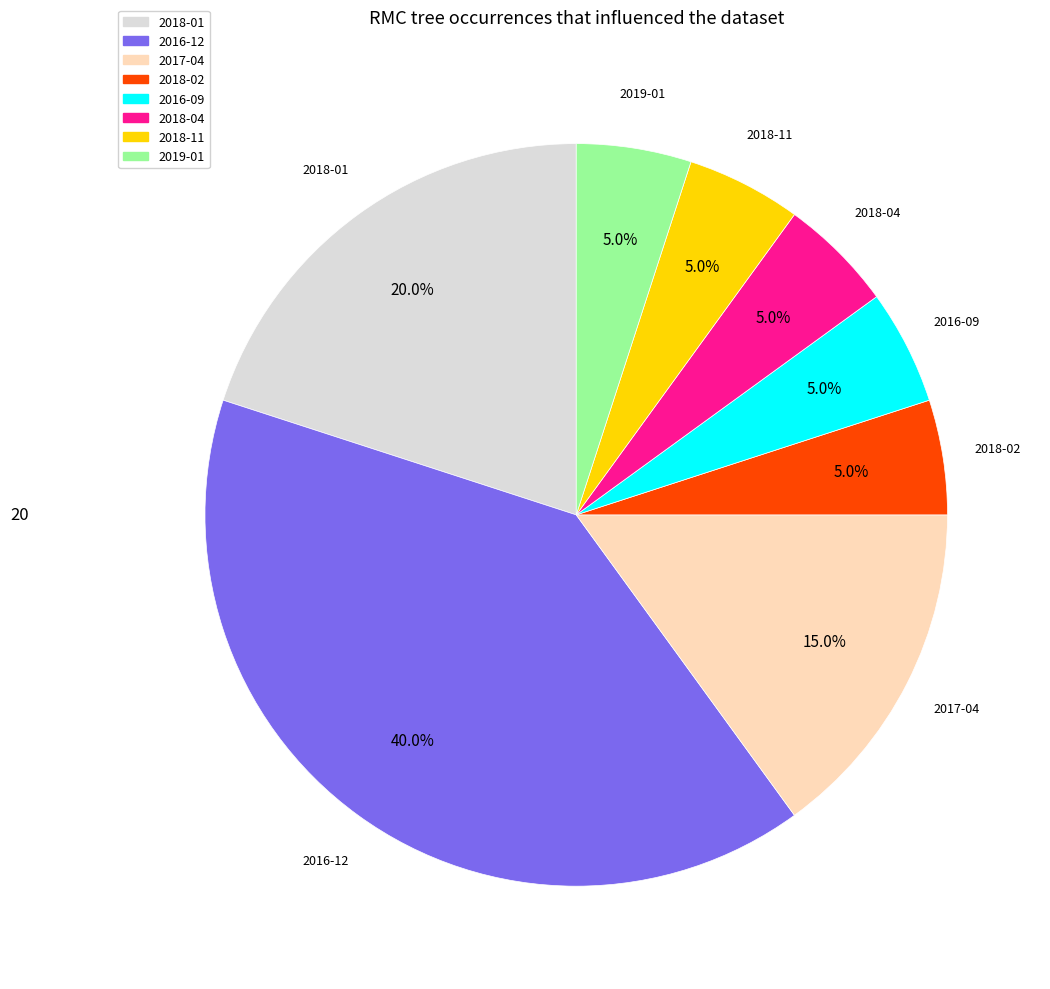

Does any single category account for the majority?

No